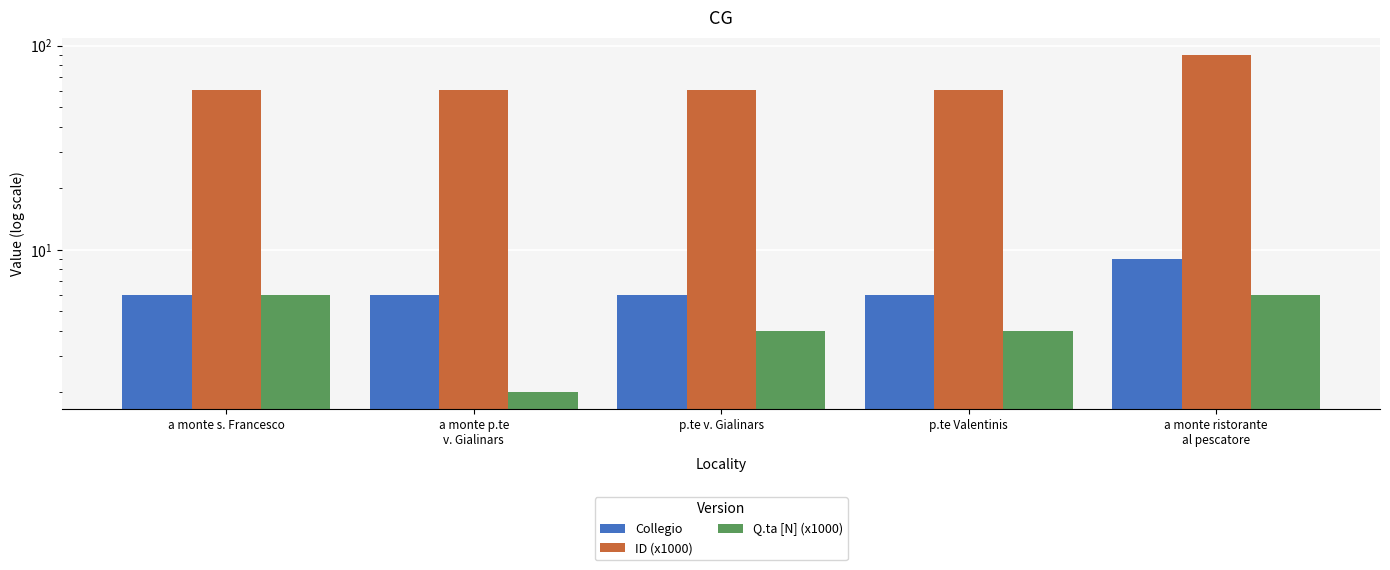

How many Q.ta [N] (x1000) values are between 4 and 6?

4